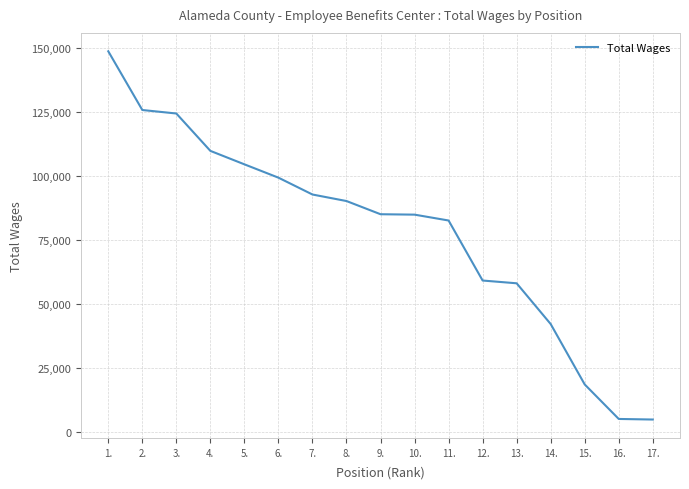

Between 2. and 12., which is larger?

2.